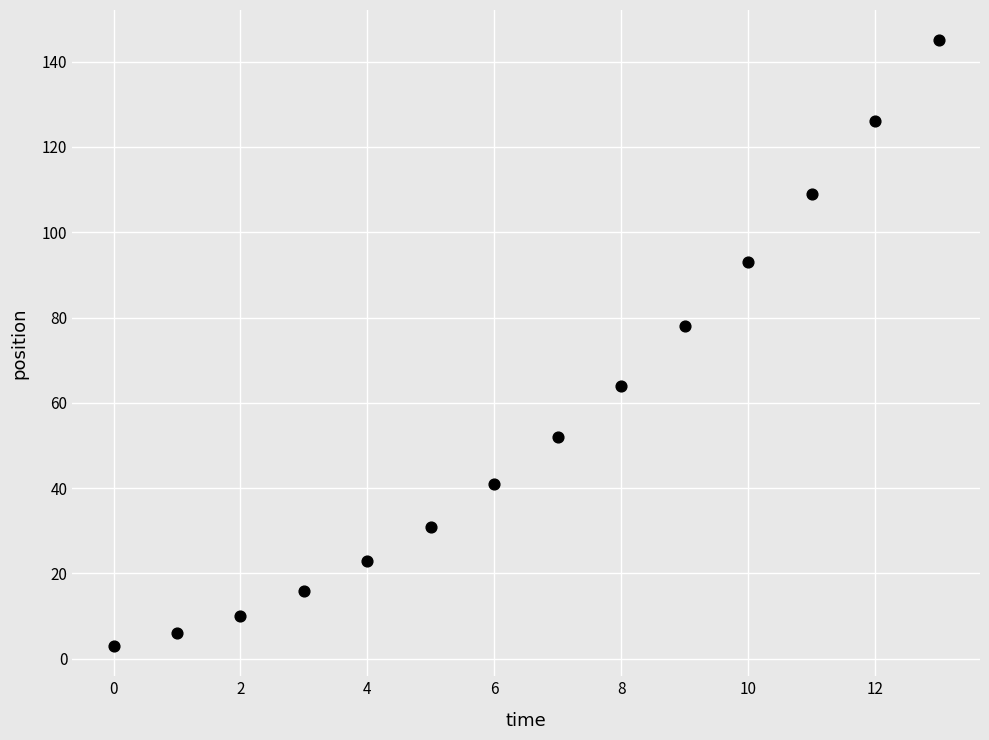

What is the range of Y values (max minus min)?

142